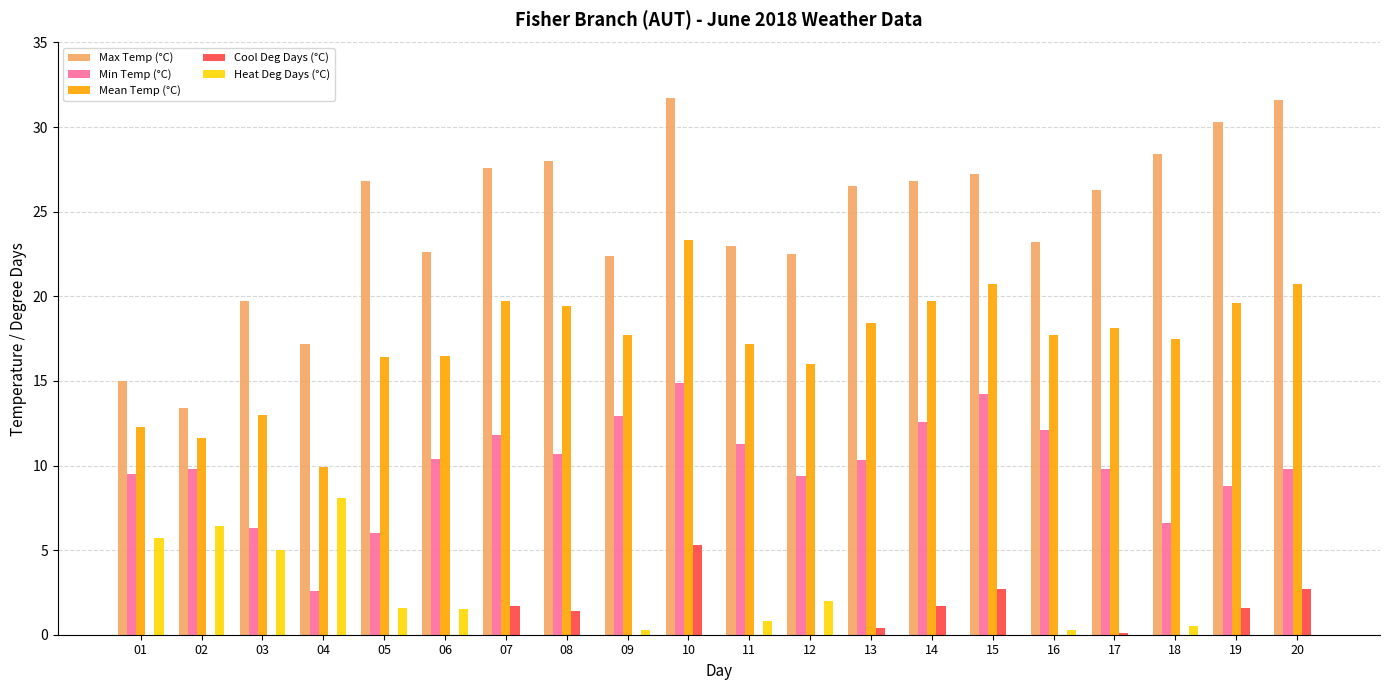

What is the sum of all Max Temp (°C) values?

490.2